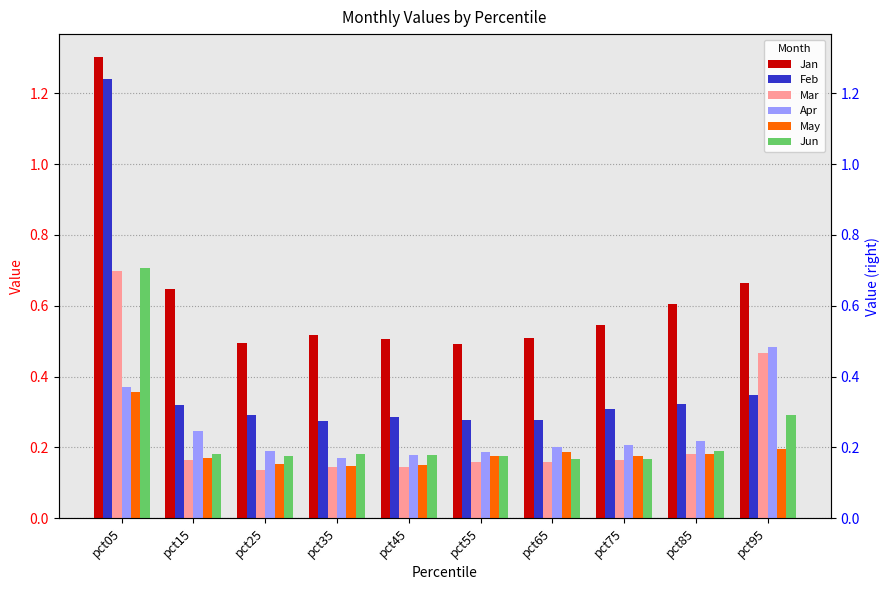

What is the average value of the Mar series?

0.2